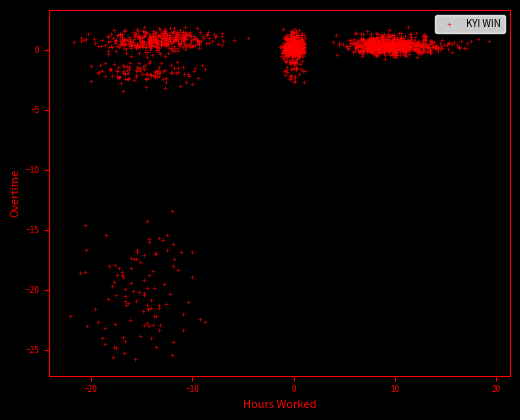

What is the range of Y values (max minus min)?

27.7